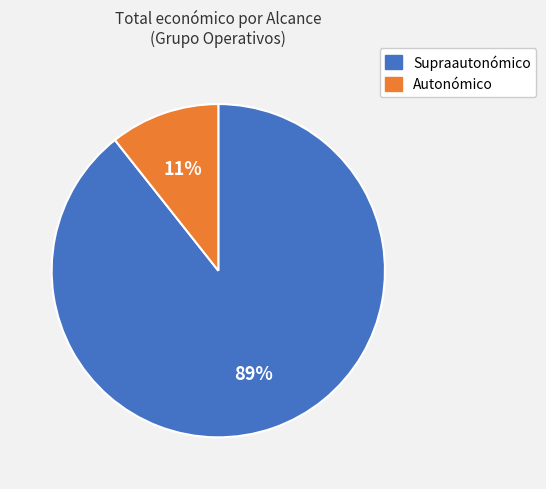

Does any single category account for the majority?

Yes